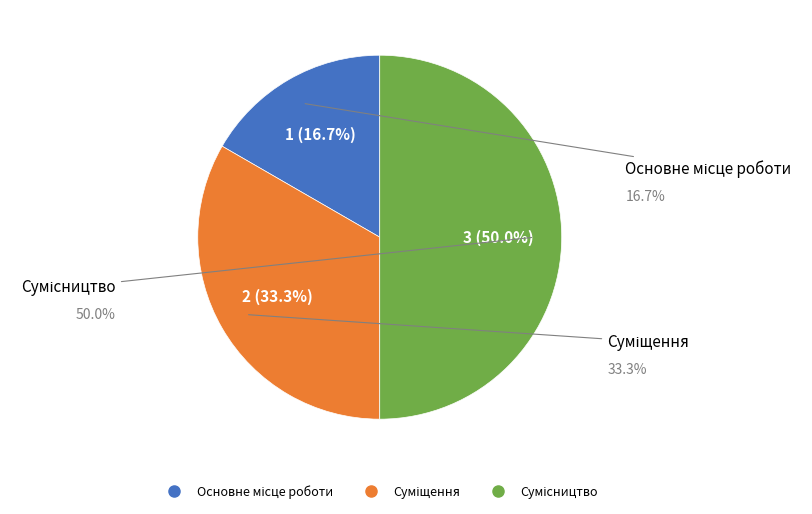

Approximately how many times larger is the value at Основне місце роботи compared to Сумісництво?

0.3